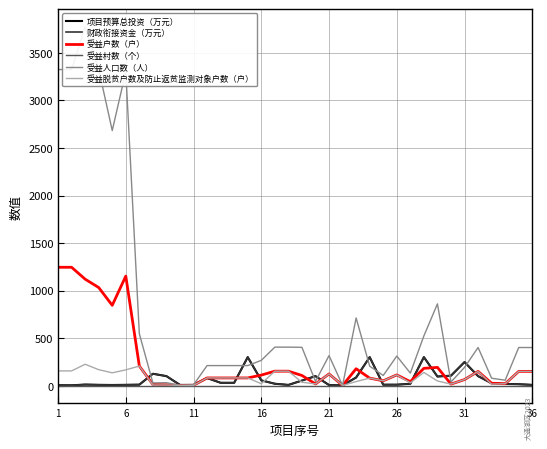

The value of 受益脱贫户数及防止返贫监测对象户数（户） at 36 is 10.4. True or false?

False